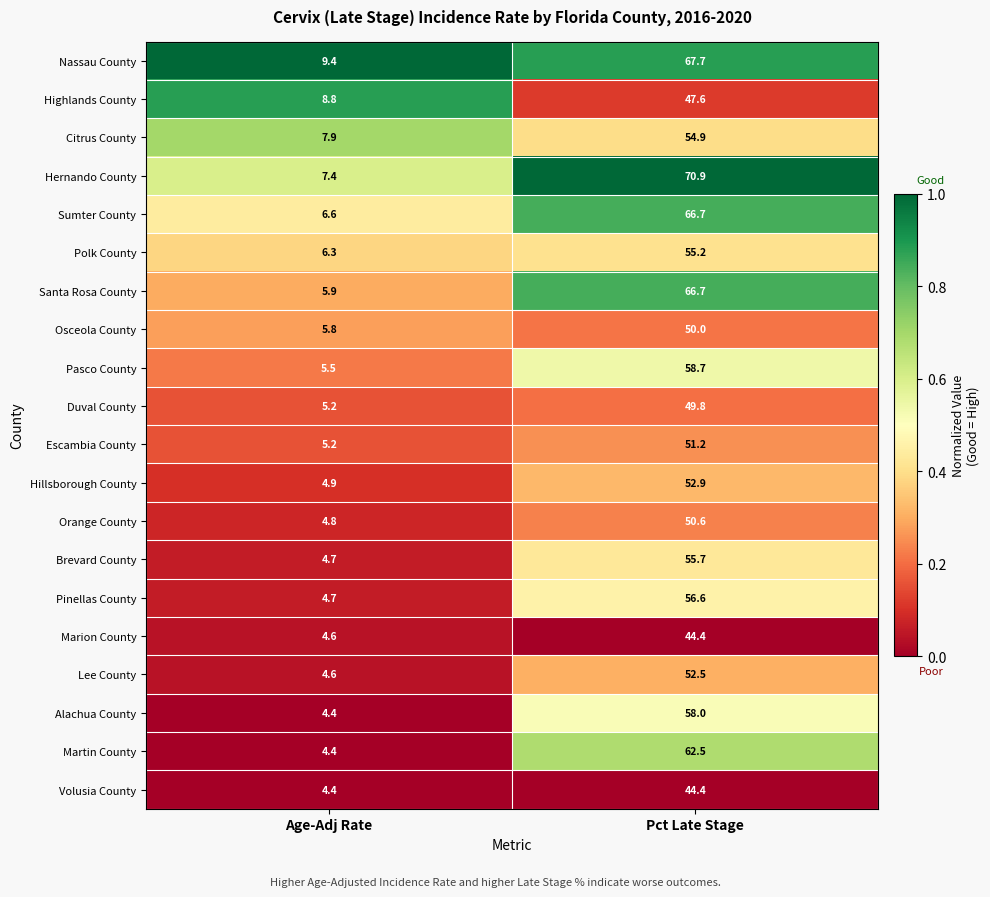

List the labels in order of Pasco County value, largest first.

Pct Late Stage, Age-Adj Rate